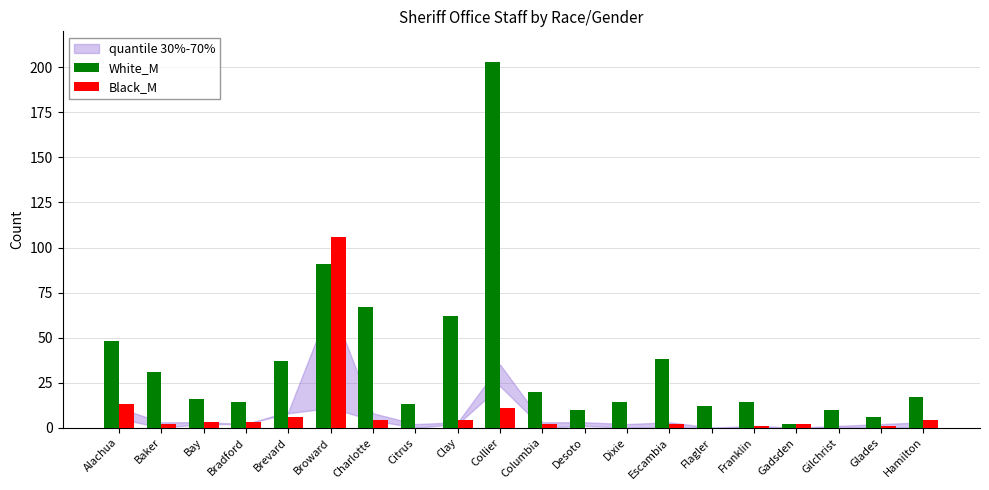

Which category has the highest value across all series?

Collier